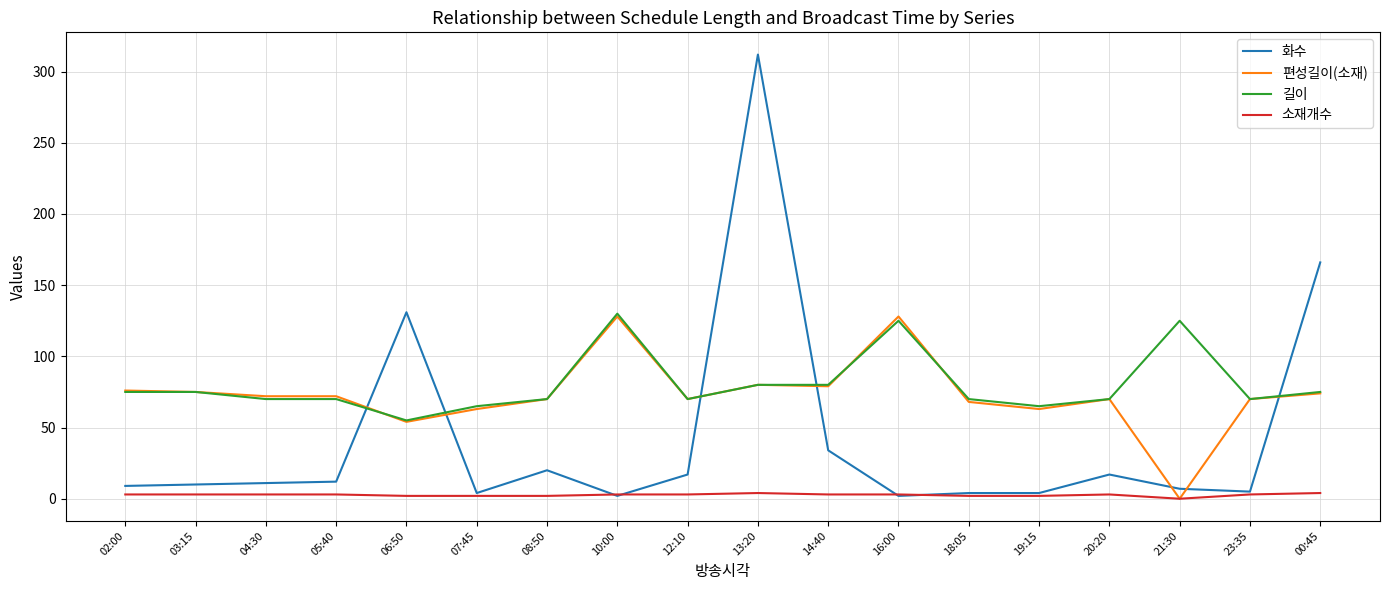

Is it true that 화수 equals 77 at 06:50?

False